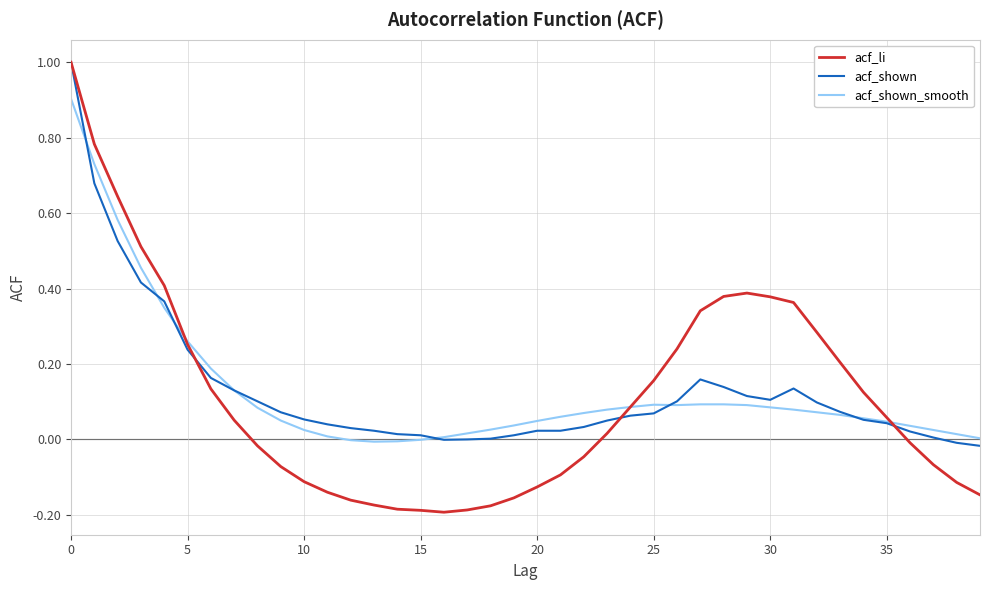

What is the greatest value displayed?

1.0